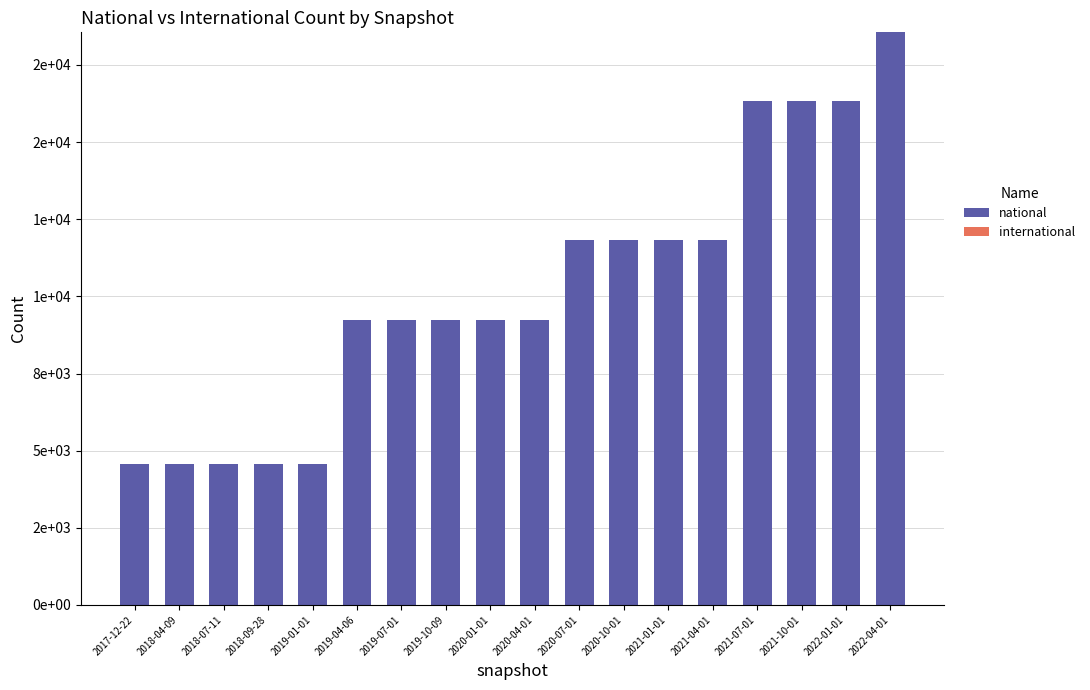

Between 2022-04-01 and 2018-07-11, which is larger?

2022-04-01